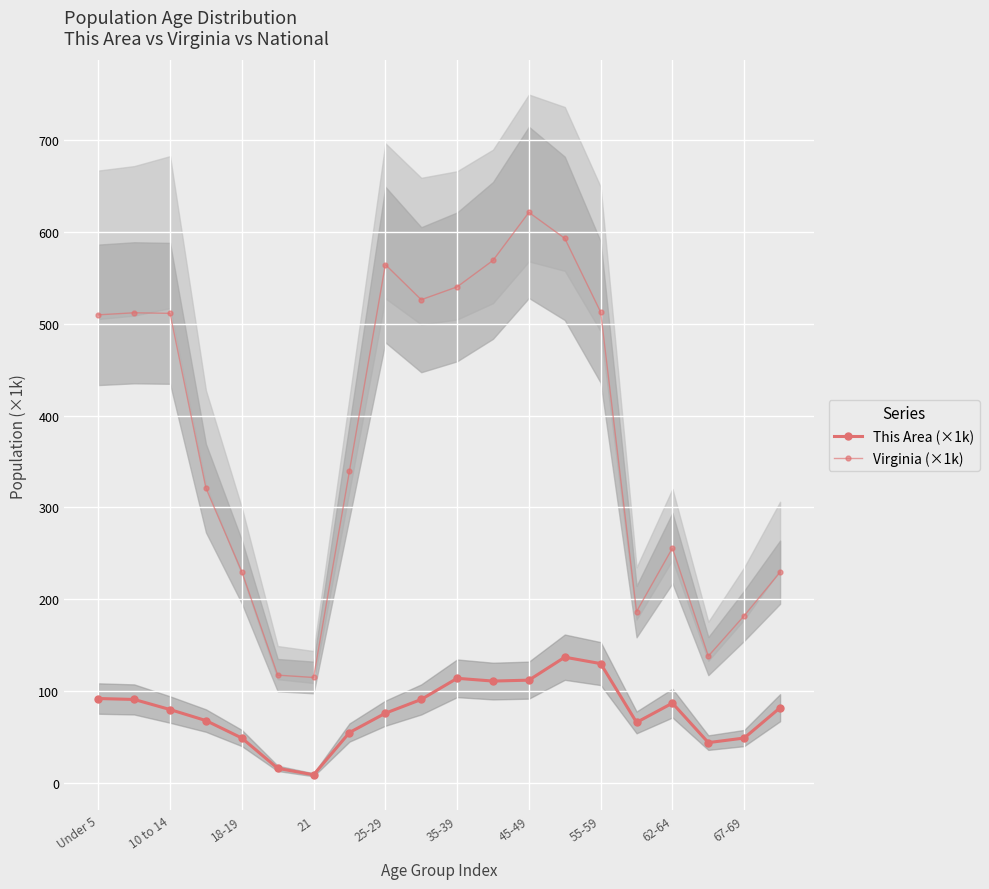

At which category is the sum across all series the highest?

45-49